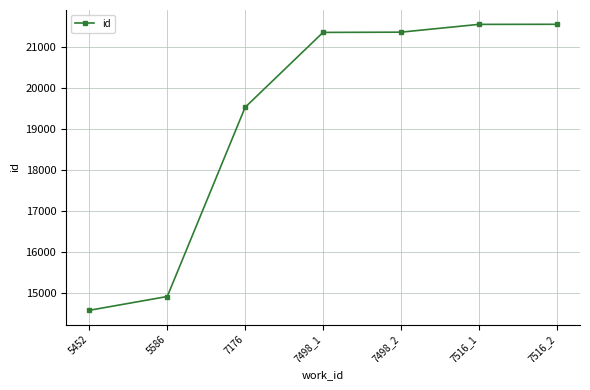

What value does the data have at 7516_1, to the nearest 10?

21550